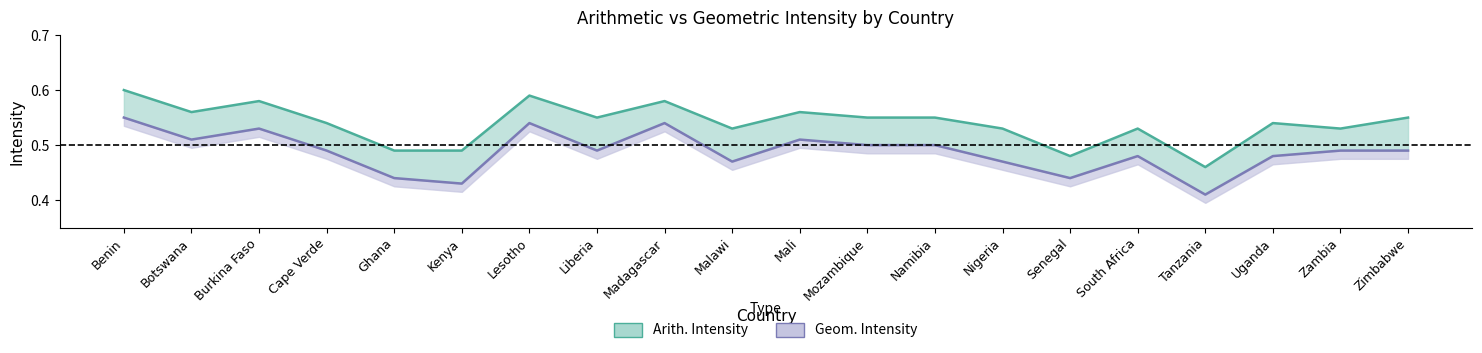

How many interior local valleys does the Arith. Intensity series have?

6